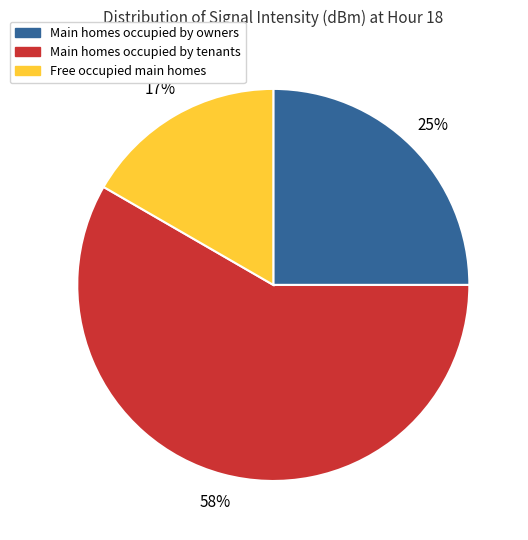

To the nearest percent, what is the average slice percentage?

33%